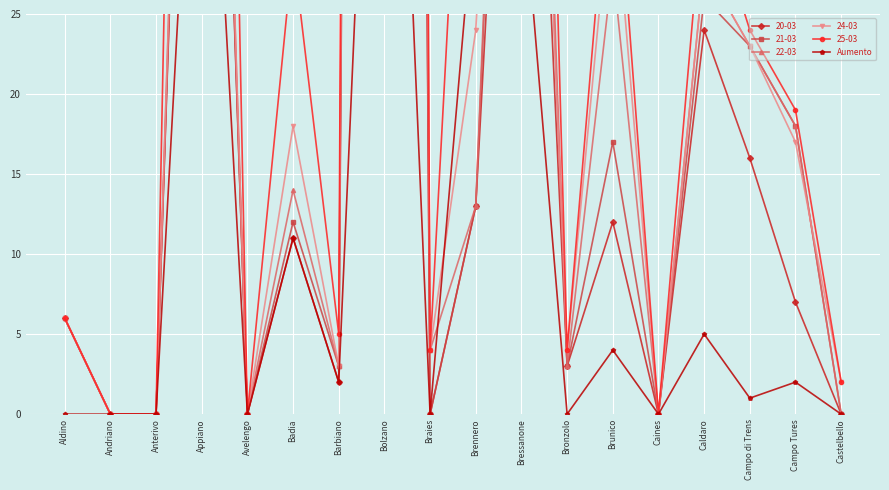

How many positive values are there?

10